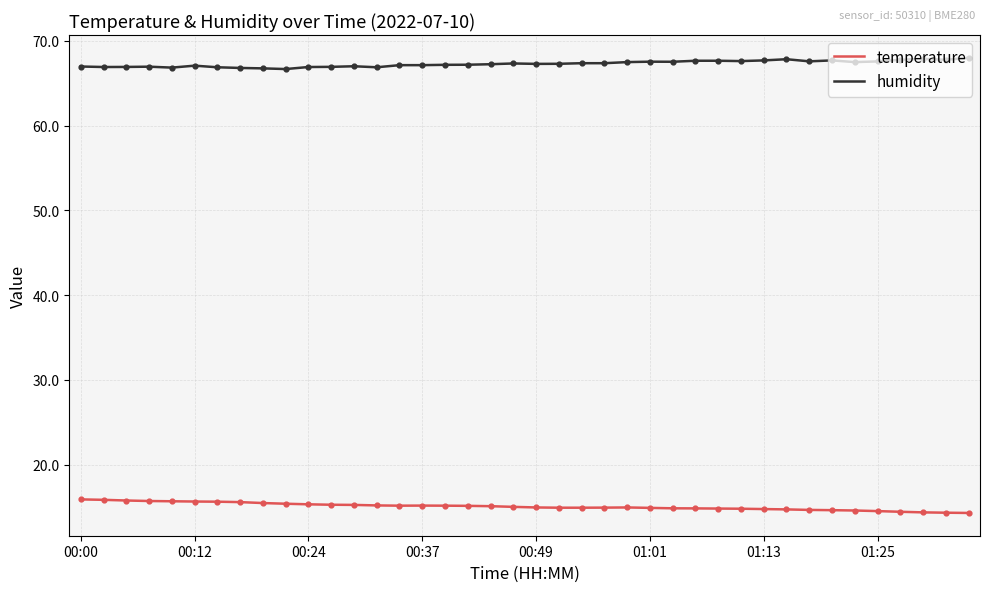

Which series has the largest total across all categories?

humidity